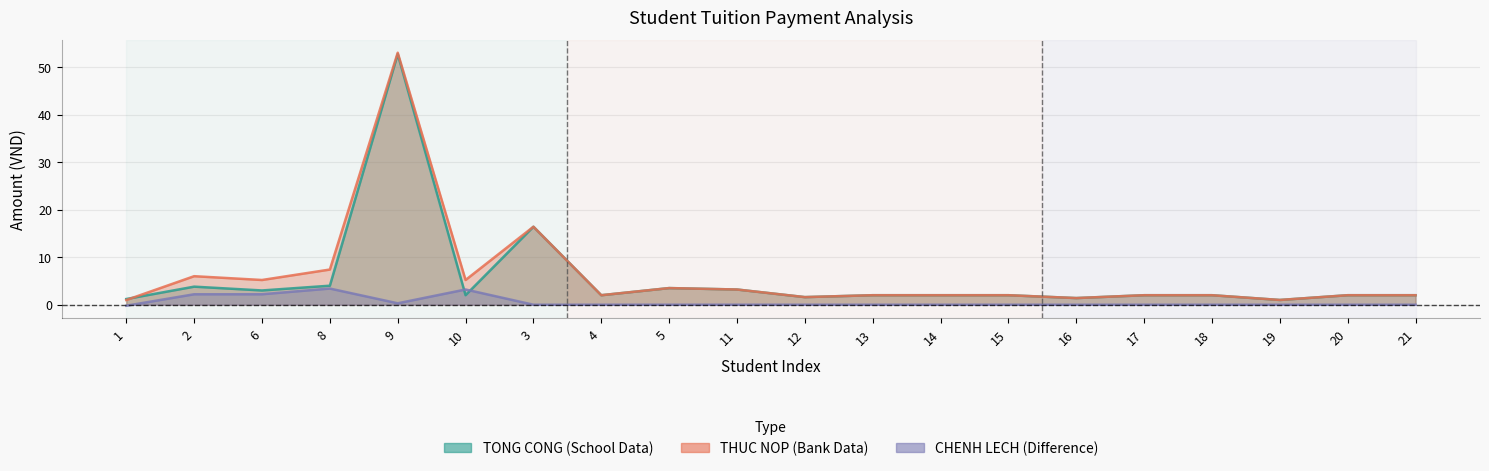

At which category does TONG_CONG reach its first local peak?

2